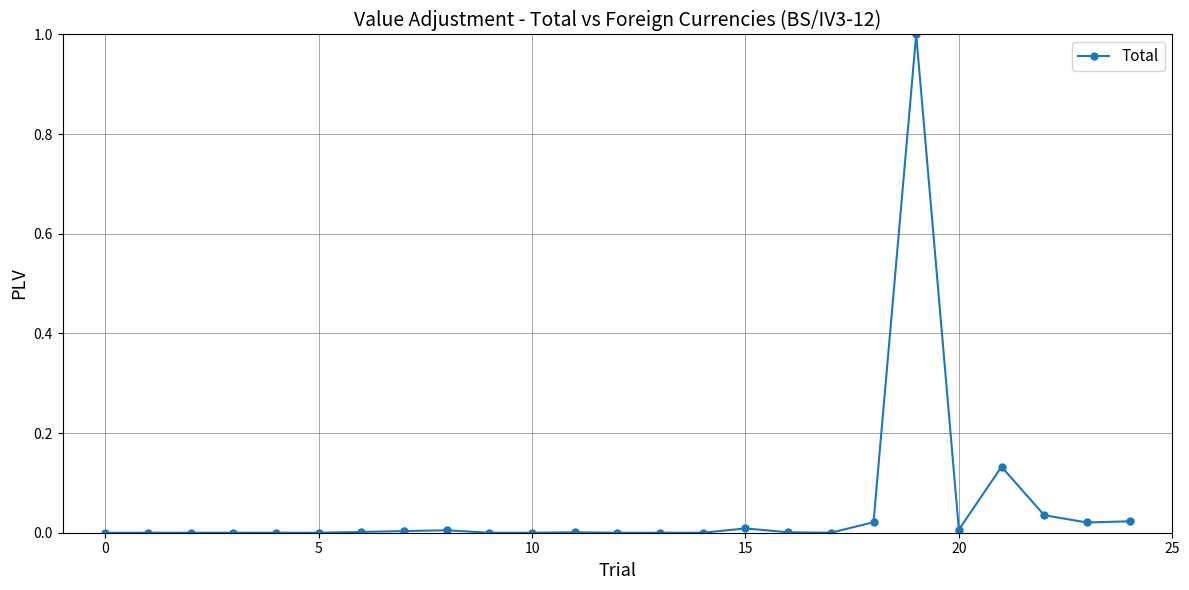

What is the maximum value shown in the chart?

1.0